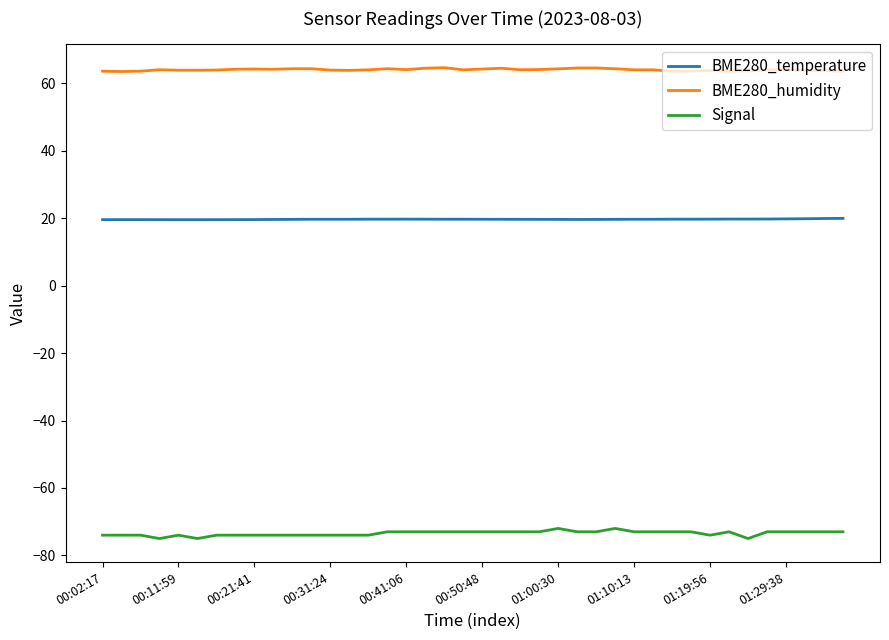

What is the smallest value displayed?

-75.0